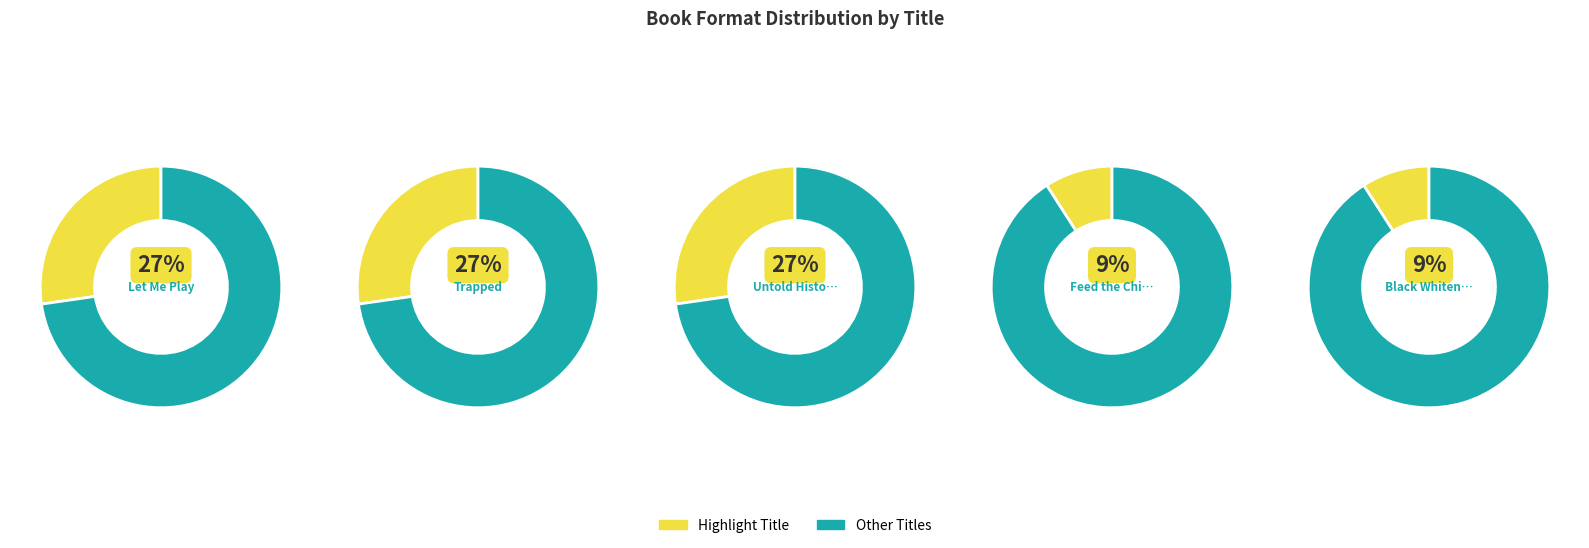

Rank the categories by value from lowest to highest.

Black Whiteness, Feed the Children First, Let Me Play, Trapped, Untold History